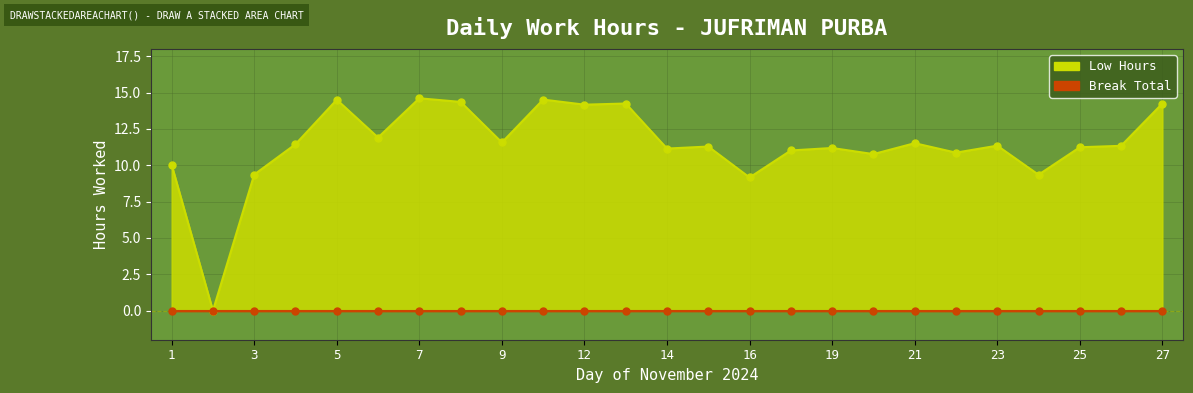

Reading left to right, transcribe all the data shown in this chart.

10.0	0.0	9.4	11.4	14.5	11.9	14.6	14.4	11.6	14.5	14.2	14.2	11.2	11.3	9.2	11.0	11.2	10.8	11.5	10.9	11.3	9.3	11.2	11.3	14.2